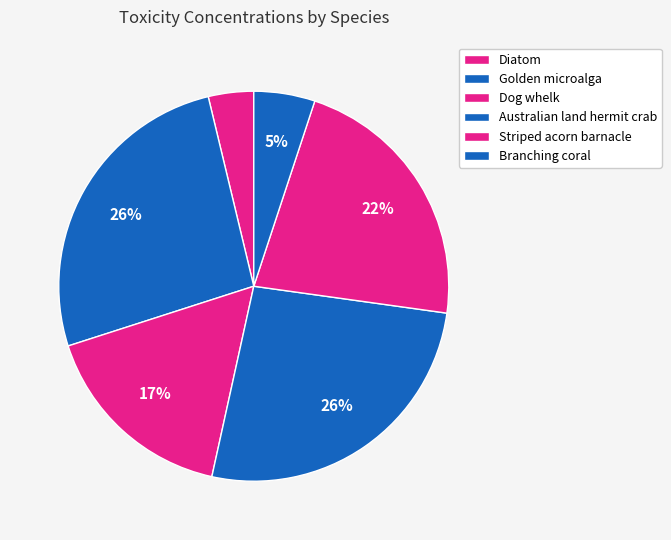

Is it true that Branching coral is 5% of the pie?

True